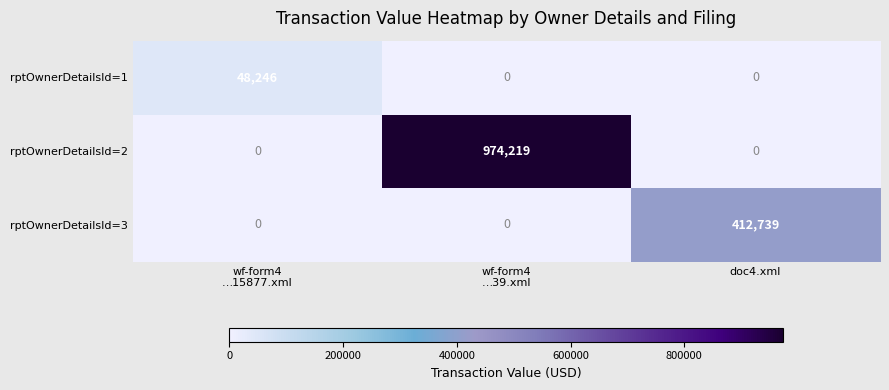

Which series has the widest spread of values?

rptOwnerDetailsId=2